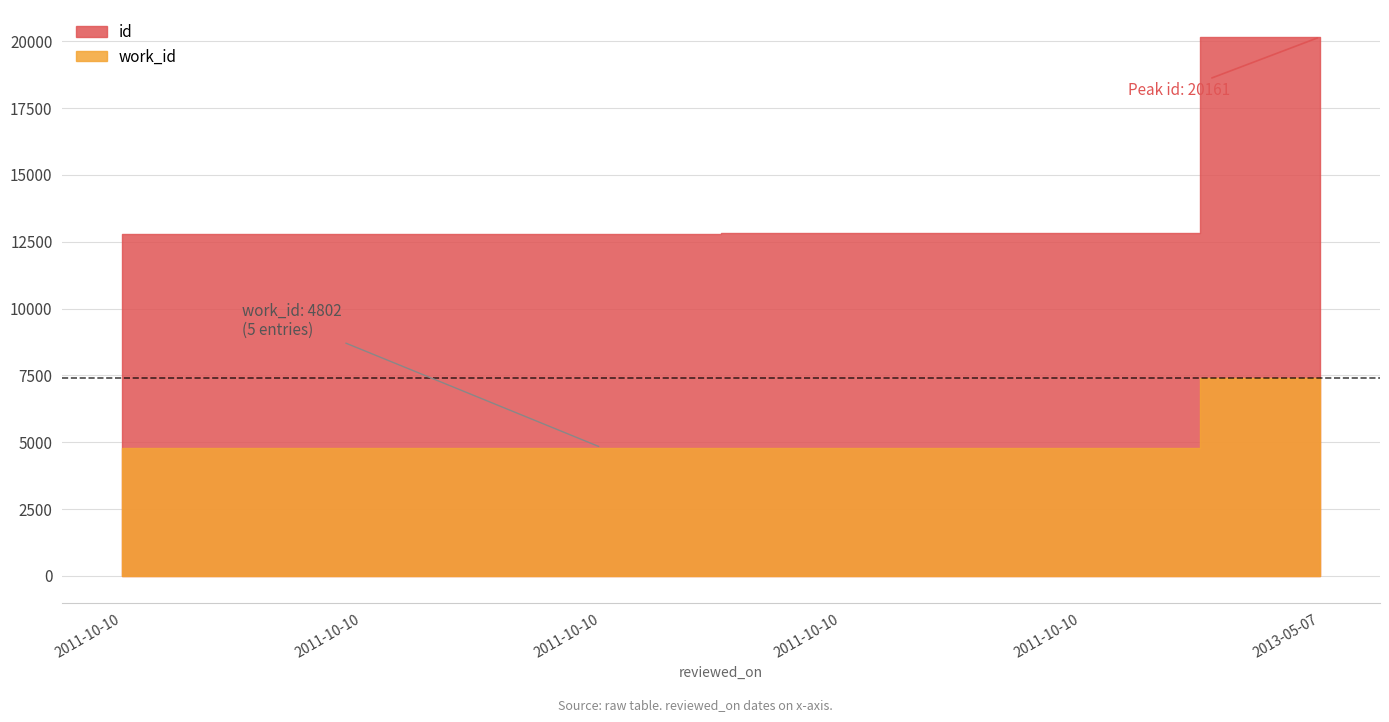

Which series has the largest total across all categories?

id